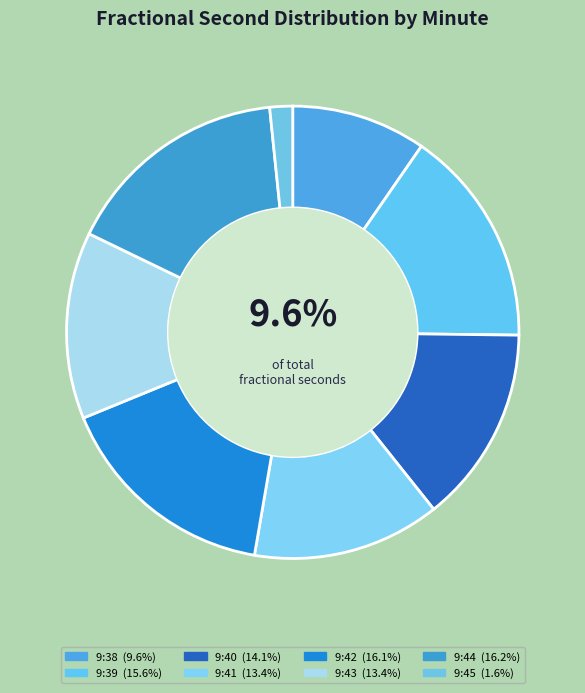

Count the number of slices in the pie.

8